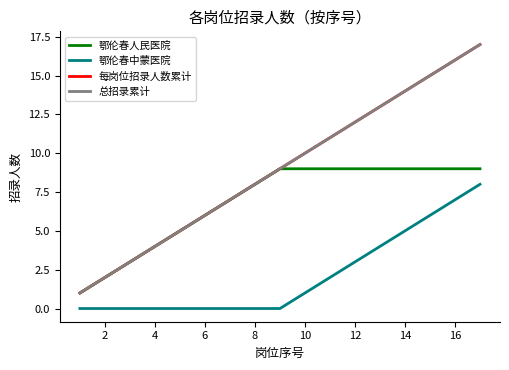

What is the value of the 总招录累计 point at the 9th from the left?

9